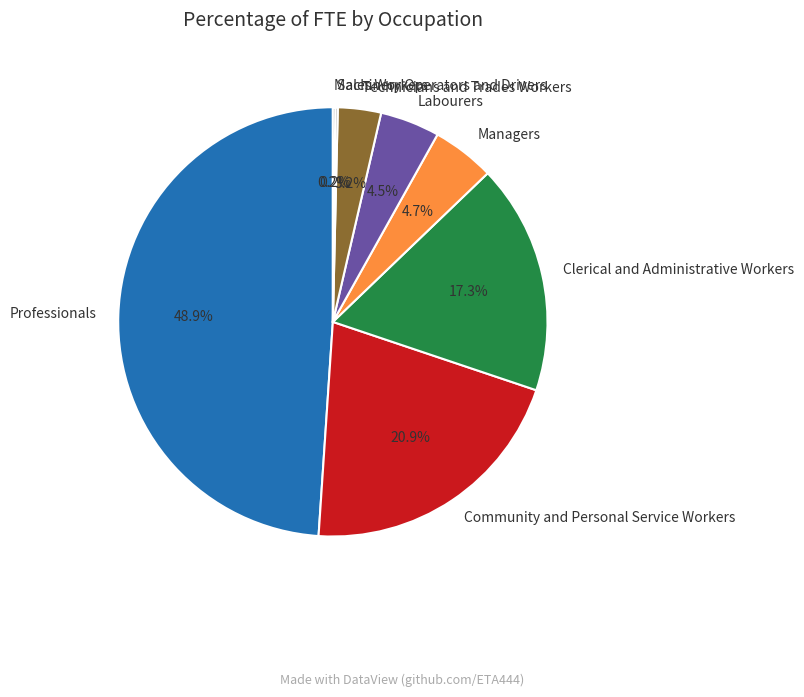

True or false: Professionals accounts for 39% of the total.

False